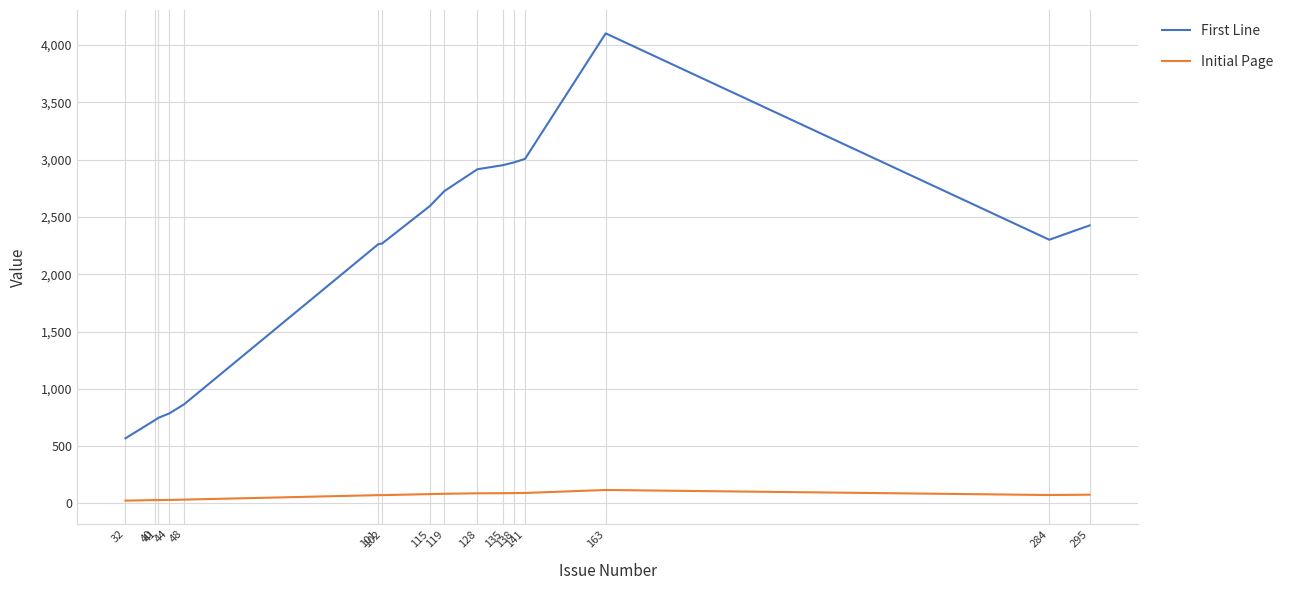

List the series in order of their peak value, lowest first.

Initial Page, First Line